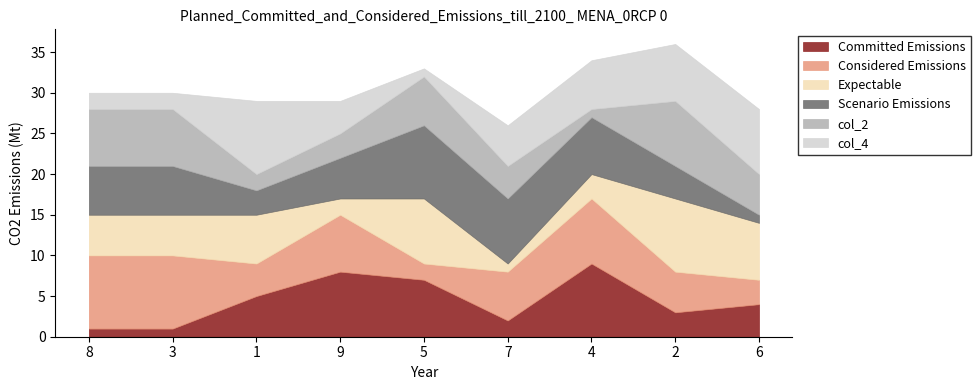

Is it true that Committed Emissions equals 7 at 5?

True